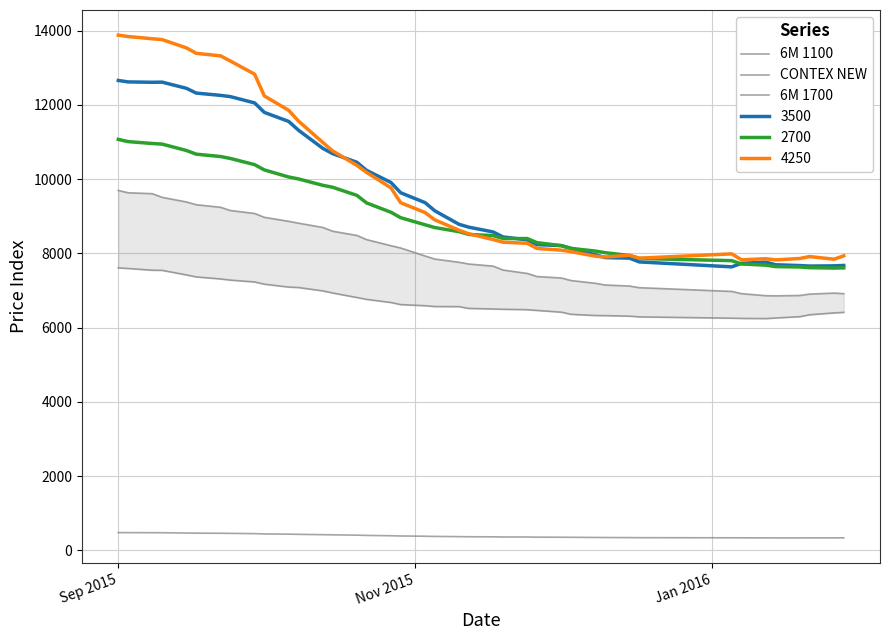

Which category has the highest value across all series?

Sep 2015